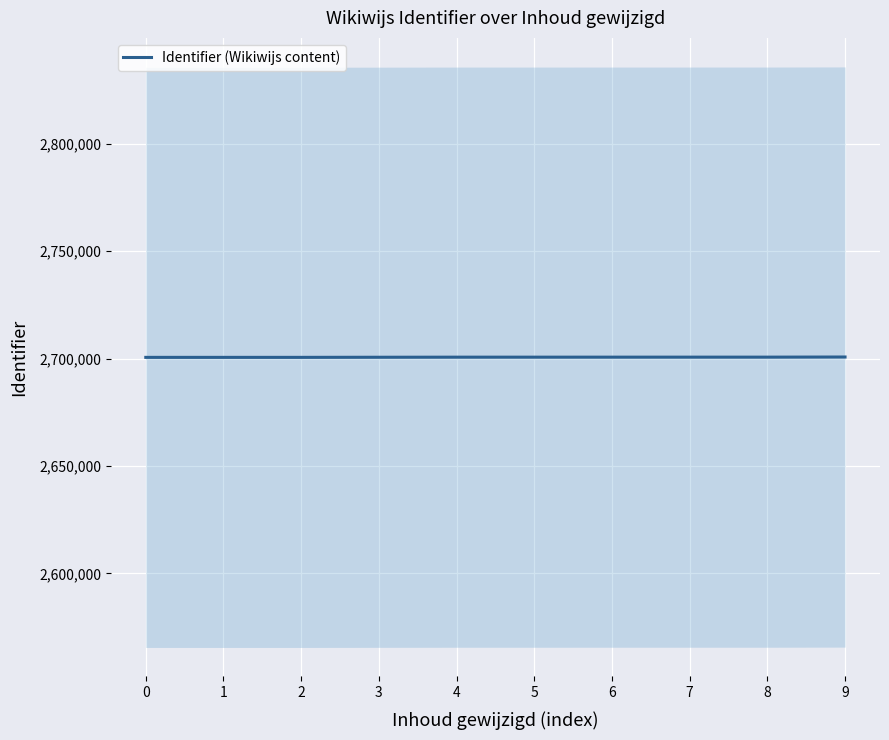

What is the average value?

2700636